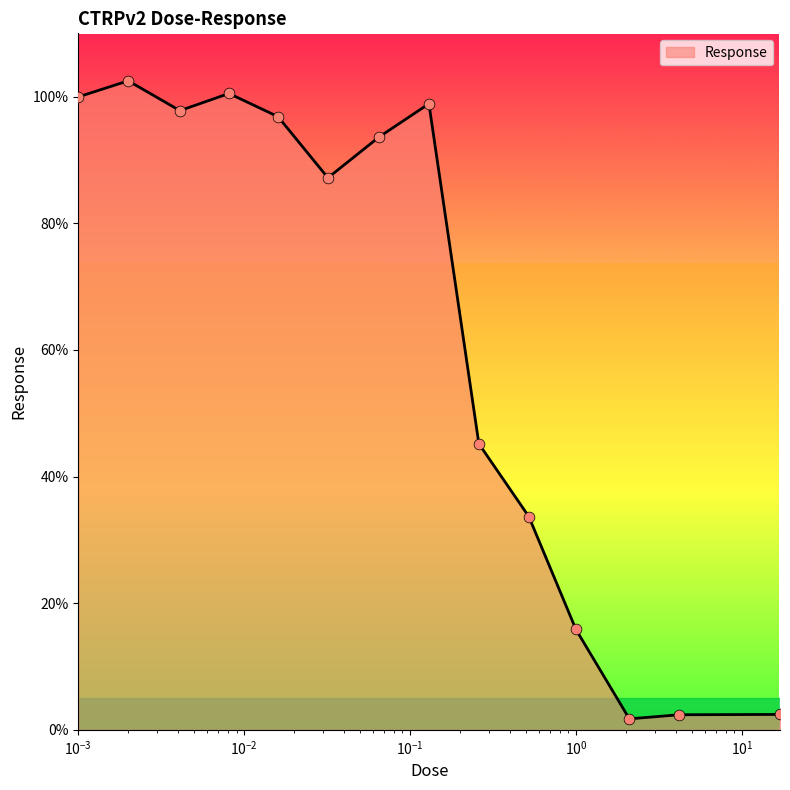

What is the maximum value shown in the chart?

102.5